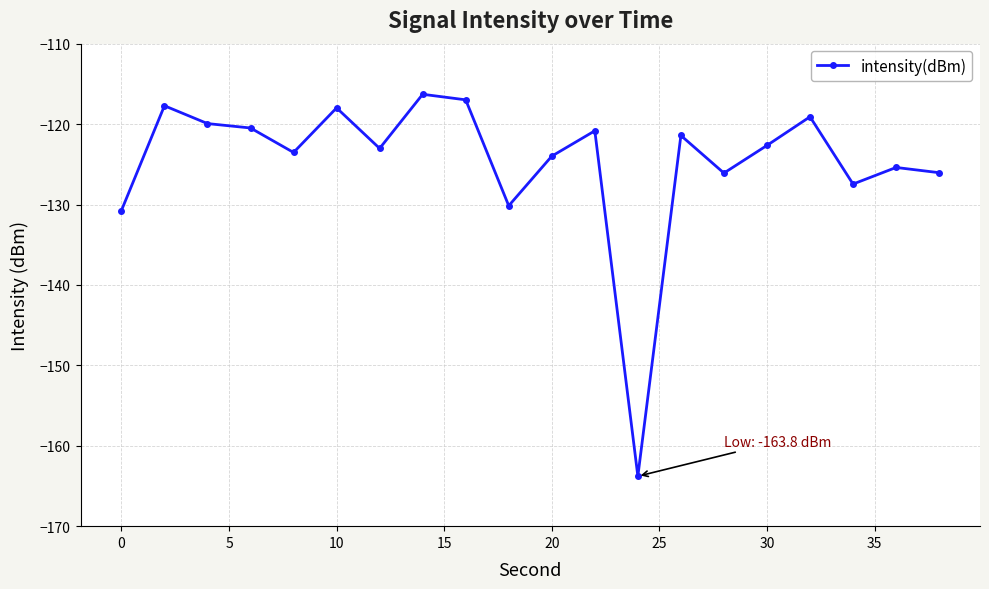

What is the value of the 3rd point from the left?

-119.9